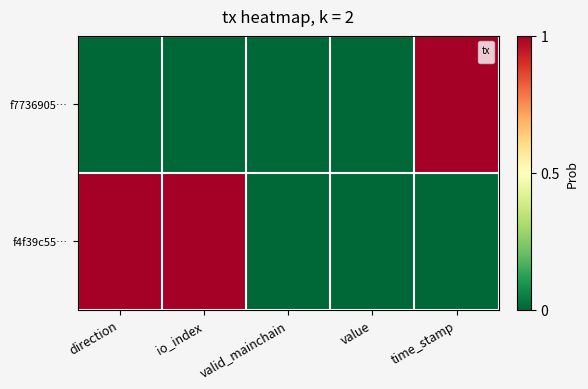

Rank the categories by value from highest to lowest.

direction, io_index, valid_mainchain, value, time_stamp